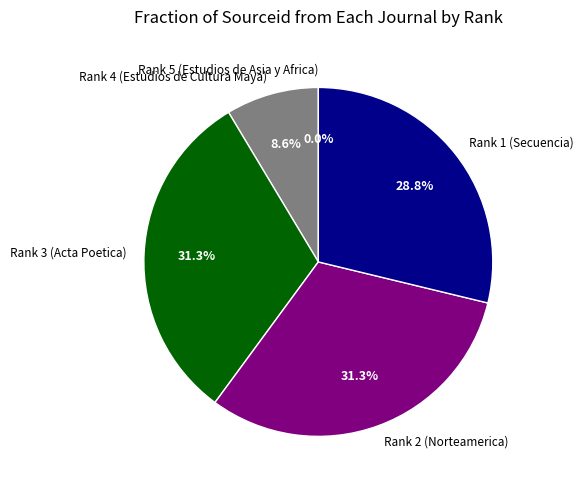

Combined, do Rank 2 (Norteamerica) and Rank 1 (Secuencia) account for over 50%?

Yes